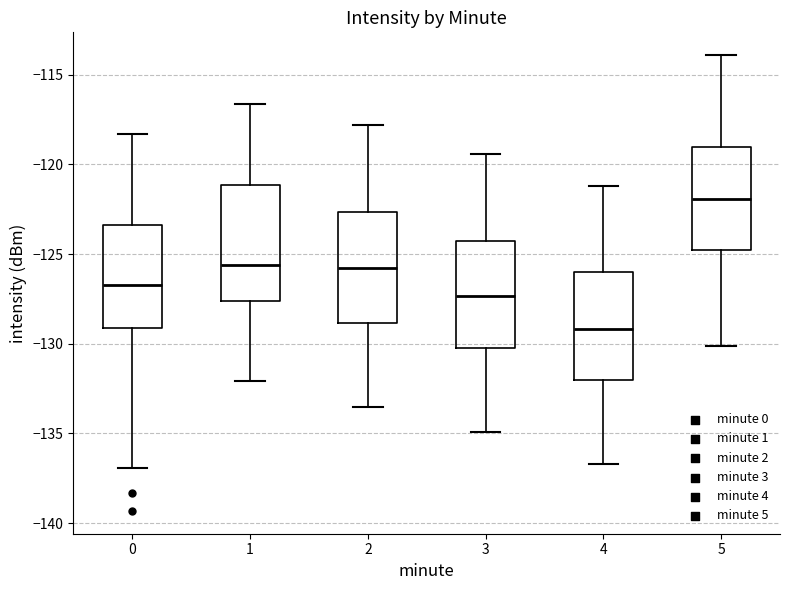

Reading left to right, transcribe this box plot: for each box, give where its median line is, the range the box spans, and where its two whiskers end, as read against the y-axis. The values are not printed on the chart, so give them approximately, as read against the axis.

0: median -126.5, box -129.0 to -123.5, whiskers -137.0 to -118.5
1: median -125.5, box -127.5 to -121.0, whiskers -132.0 to -116.5
2: median -126.0, box -129.0 to -122.5, whiskers -133.5 to -118.0
3: median -127.5, box -130.0 to -124.5, whiskers -135.0 to -119.5
4: median -129.0, box -132.0 to -126.0, whiskers -136.5 to -121.0
5: median -122.0, box -125.0 to -119.0, whiskers -130.0 to -114.0